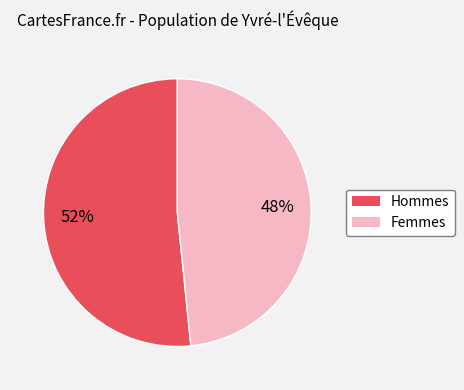

Does any single category account for the majority?

Yes